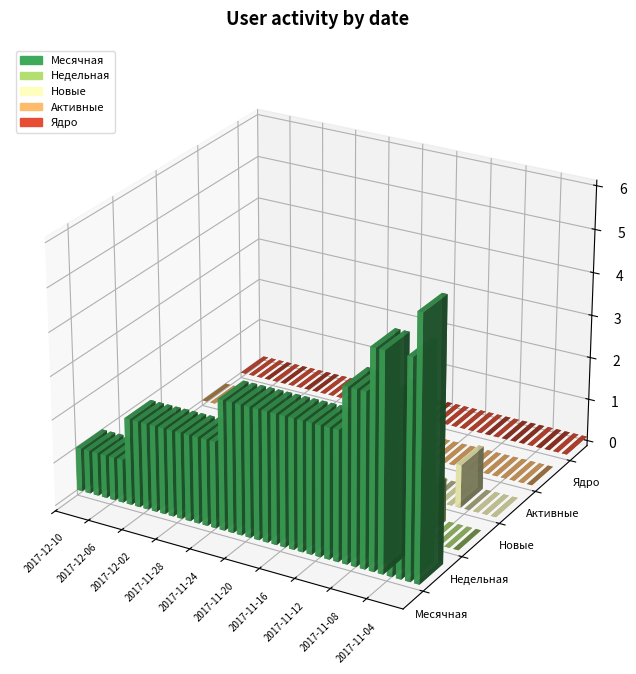

What is the label of the 12th bar from the right?

2017-11-12